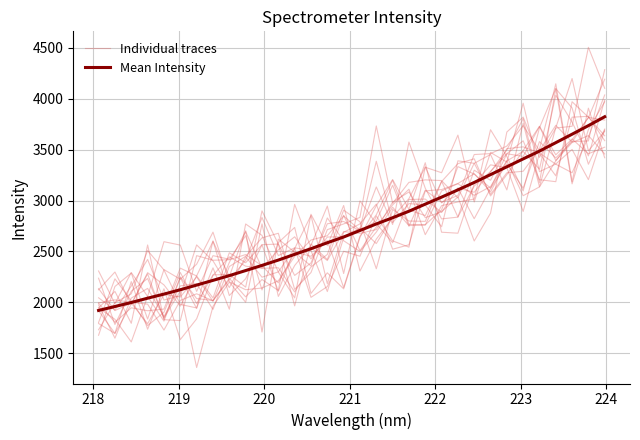

How many data points in Mean Intensity are above 2705?

16